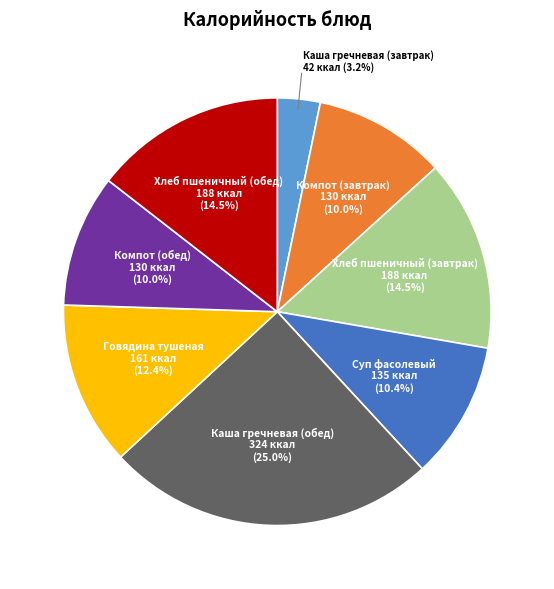

What is the total percentage of Компот (завтрак) and Хлеб пшеничный (обед)?

24.5%